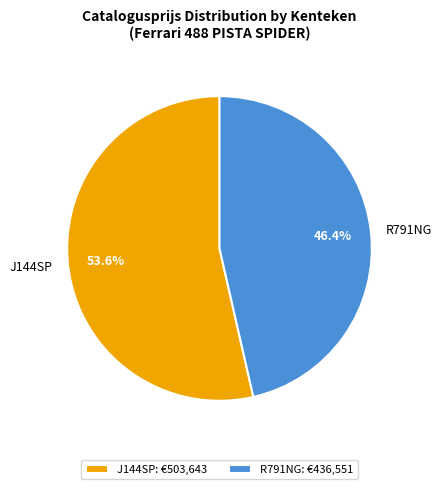

To the nearest percent, what is the difference between the largest and smallest slice percentages?

7%